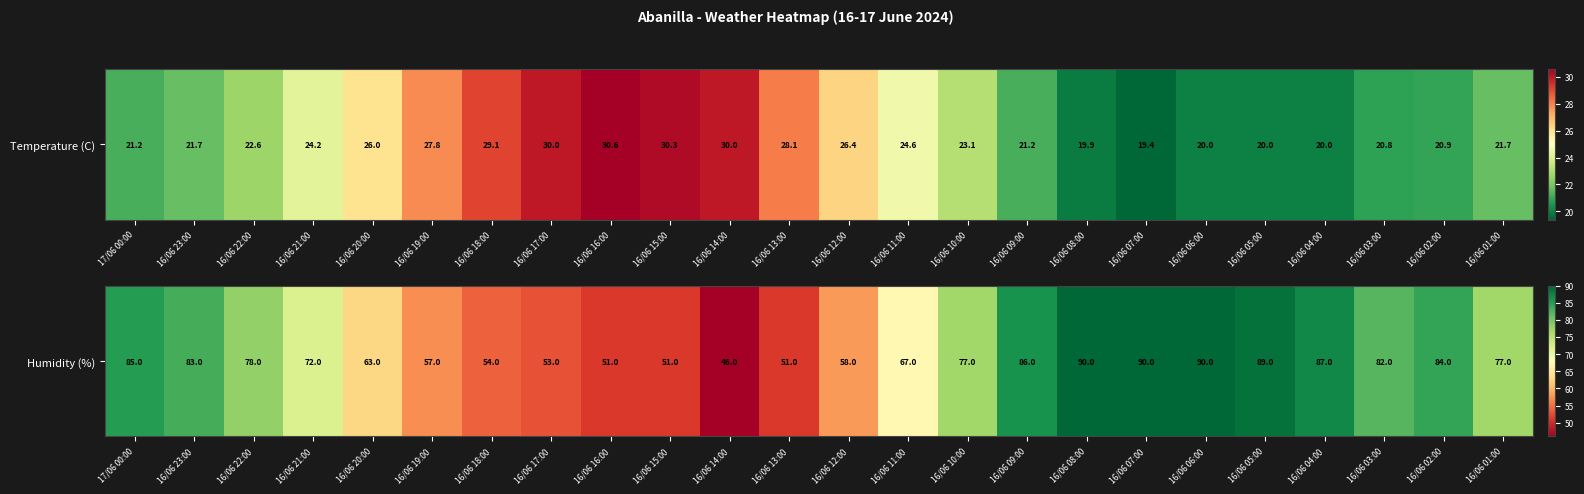

Reading right to left, extract all data points from this chart.

16/06 01:00=77	16/06 02:00=84	16/06 03:00=82	16/06 04:00=87	16/06 05:00=89	16/06 06:00=90	16/06 07:00=90	16/06 08:00=90	16/06 09:00=86	16/06 10:00=77	16/06 11:00=67	16/06 12:00=58	16/06 13:00=51	16/06 14:00=46	16/06 15:00=51	16/06 16:00=51	16/06 17:00=53	16/06 18:00=54	16/06 19:00=57	16/06 20:00=63	16/06 21:00=72	16/06 22:00=78	16/06 23:00=83	17/06 00:00=85